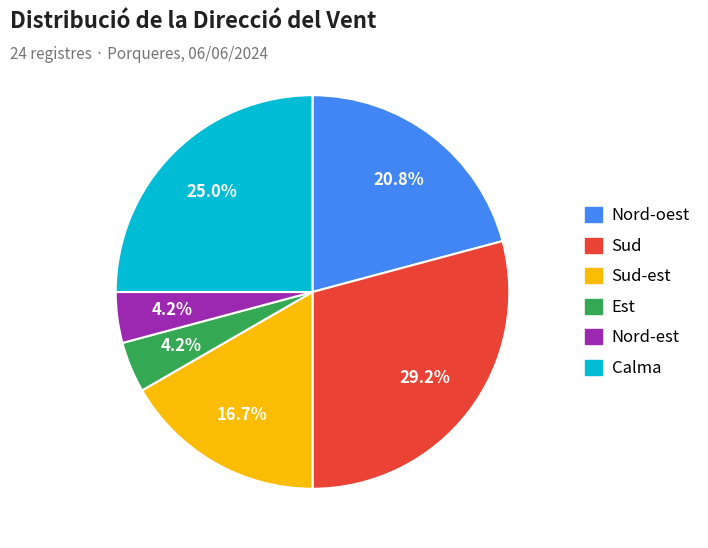

Does any single category account for the majority?

No